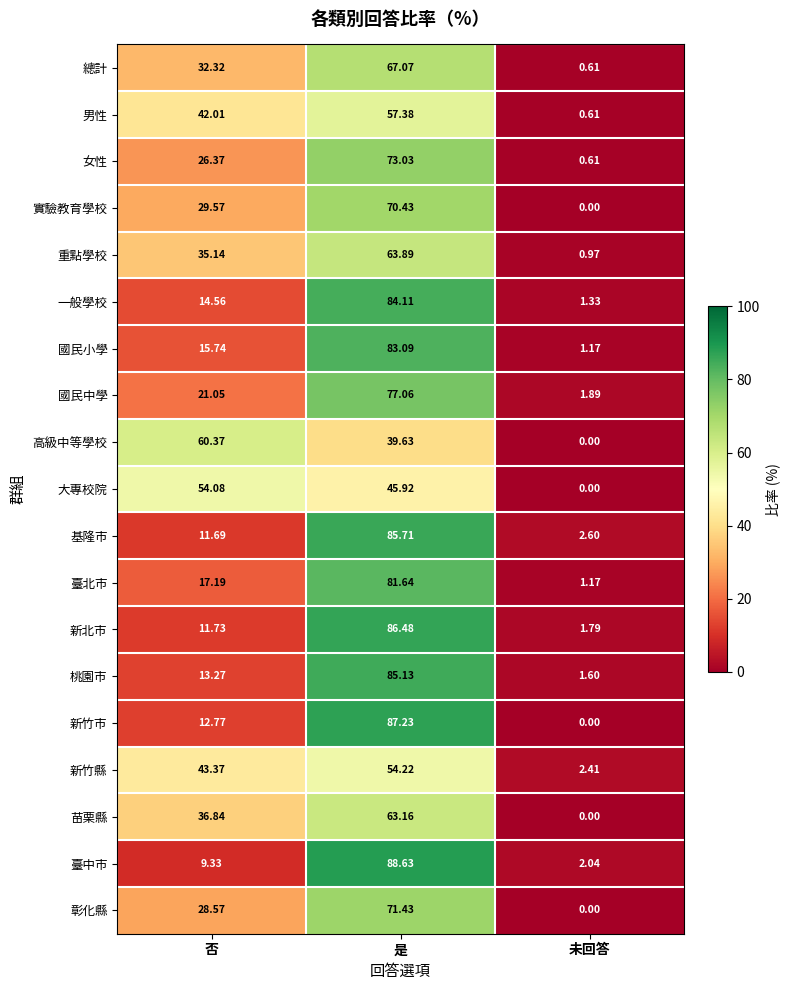

List the labels in order of 臺中市 value, smallest first.

未回答, 否, 是